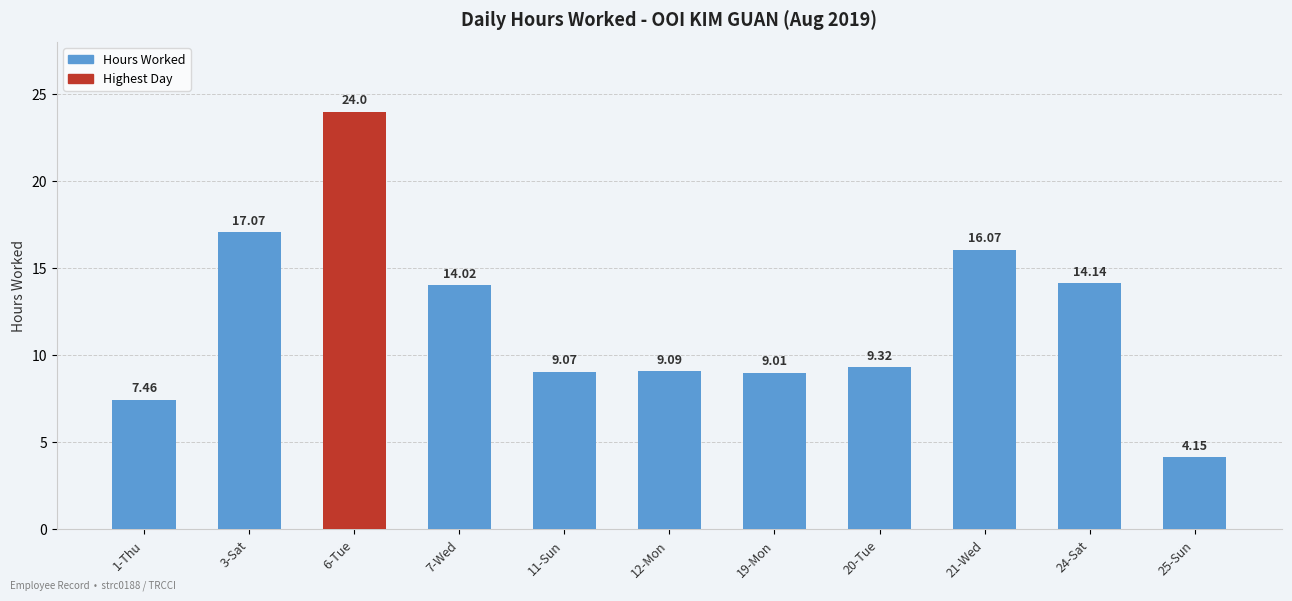

What is the change in value from 7-Wed to 20-Tue?

-4.7